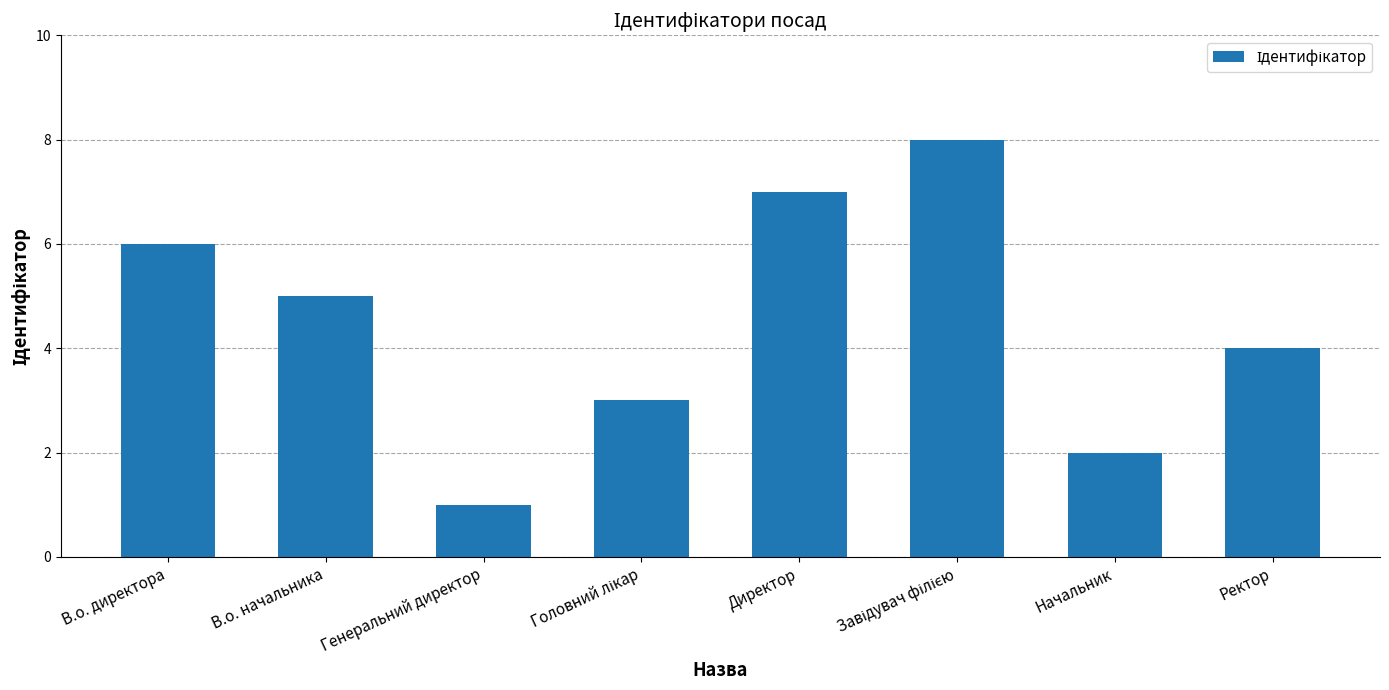

What is the sum of the values at Директор and Начальник?

9